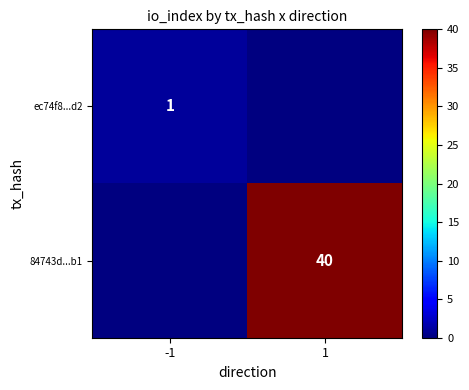

Is it true that ec74f8...d2 equals 2 at -1?

False